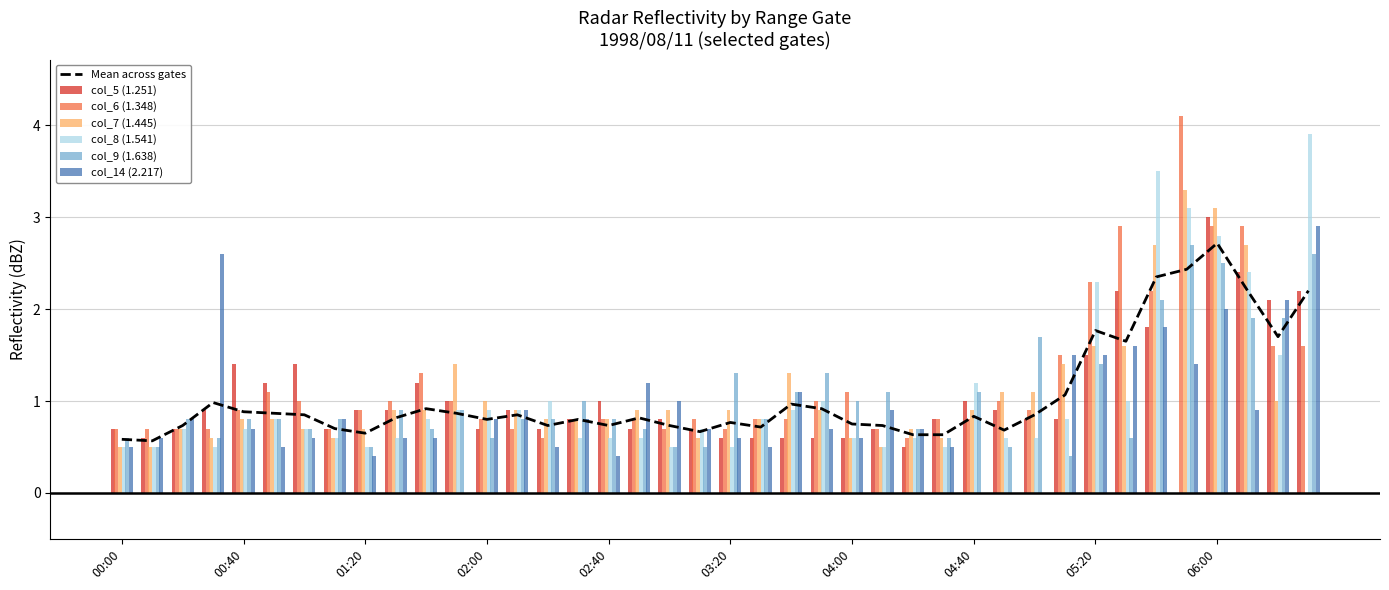

What is the sum of the col_14 (2.217) values at 1998/08/11 06:10 and 1998/08/11 03:00?

1.9